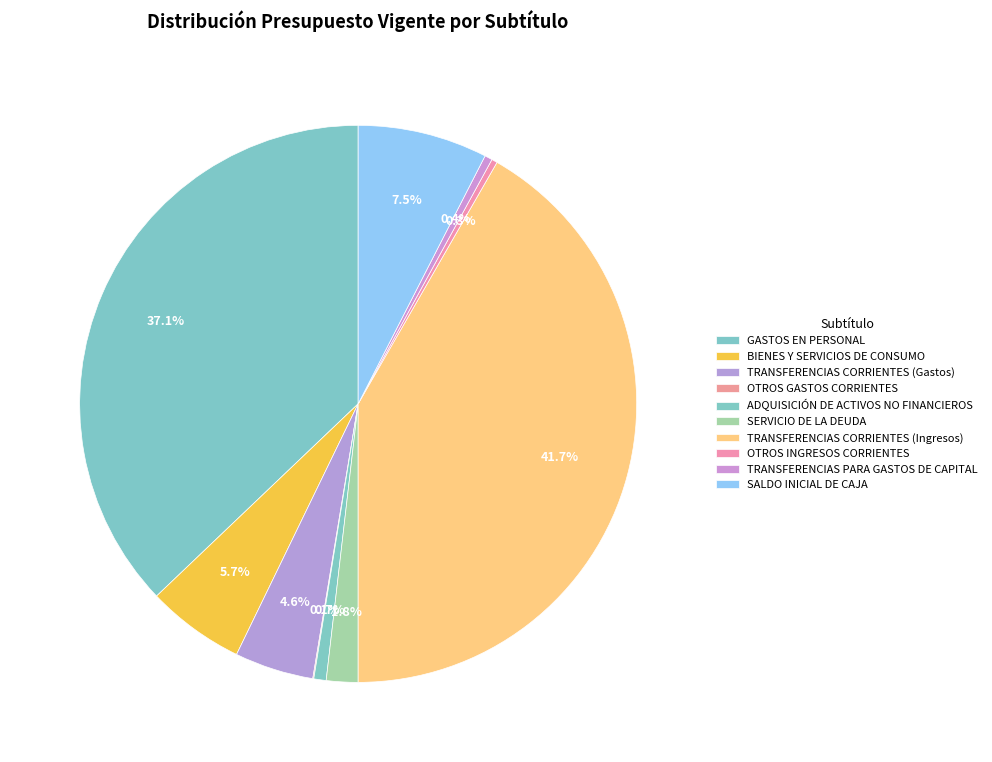

To the nearest percent, what is the difference between the TRANSFERENCIAS CORRIENTES (Gastos) and GASTOS EN PERSONAL slice percentages?

33%